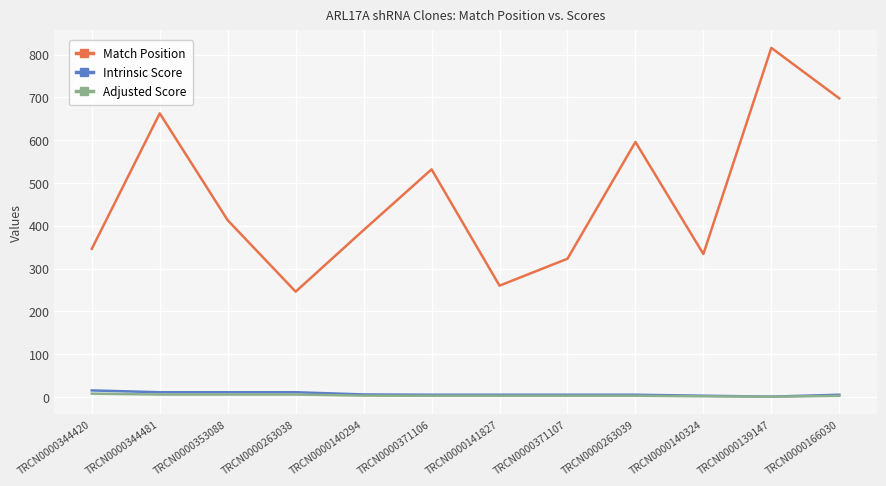

What is the highest value of the Adjusted Score series?

7.5